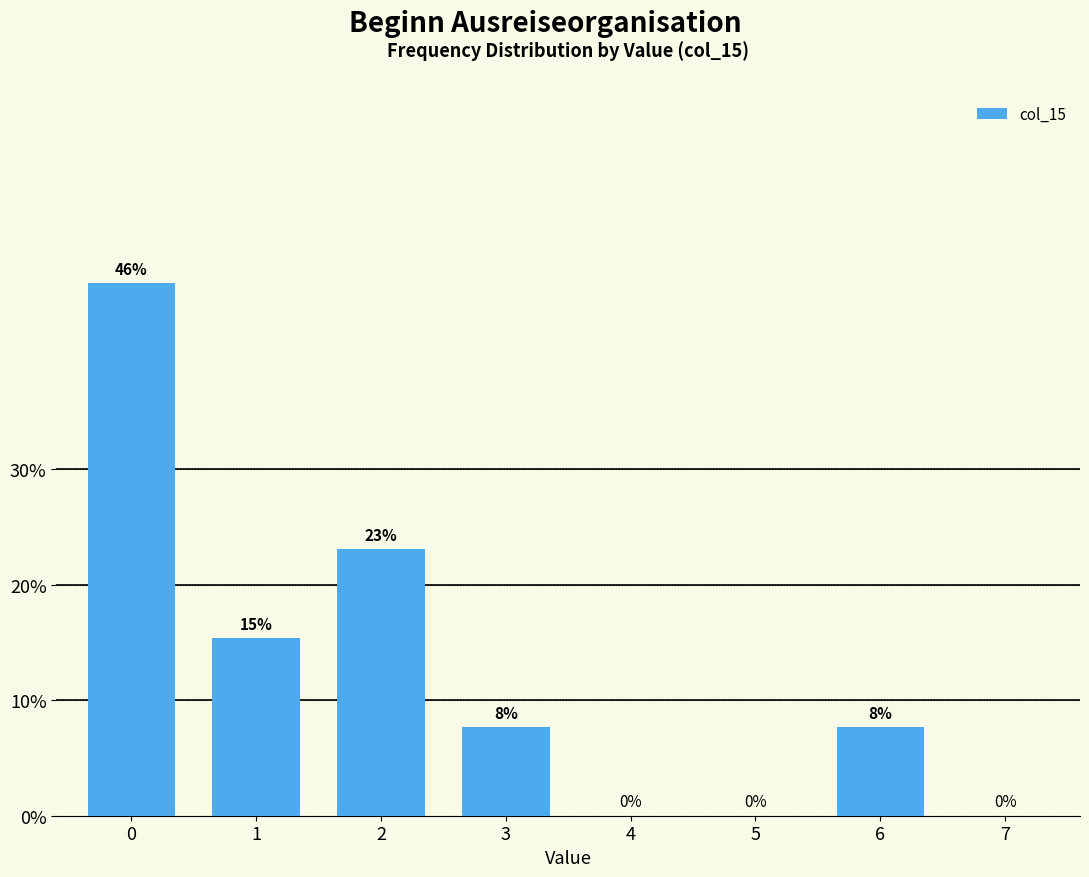

What is the maximum value shown in the chart?

46.2